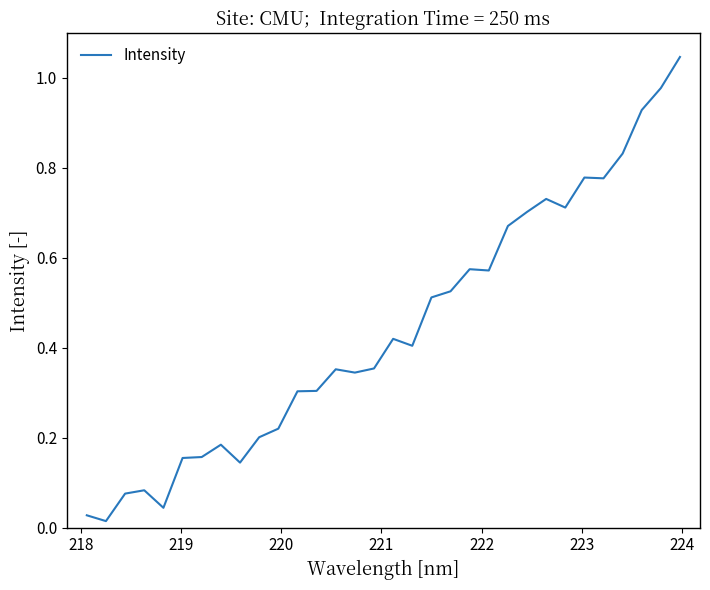

What is the difference between the second highest and minimum values?

1.0